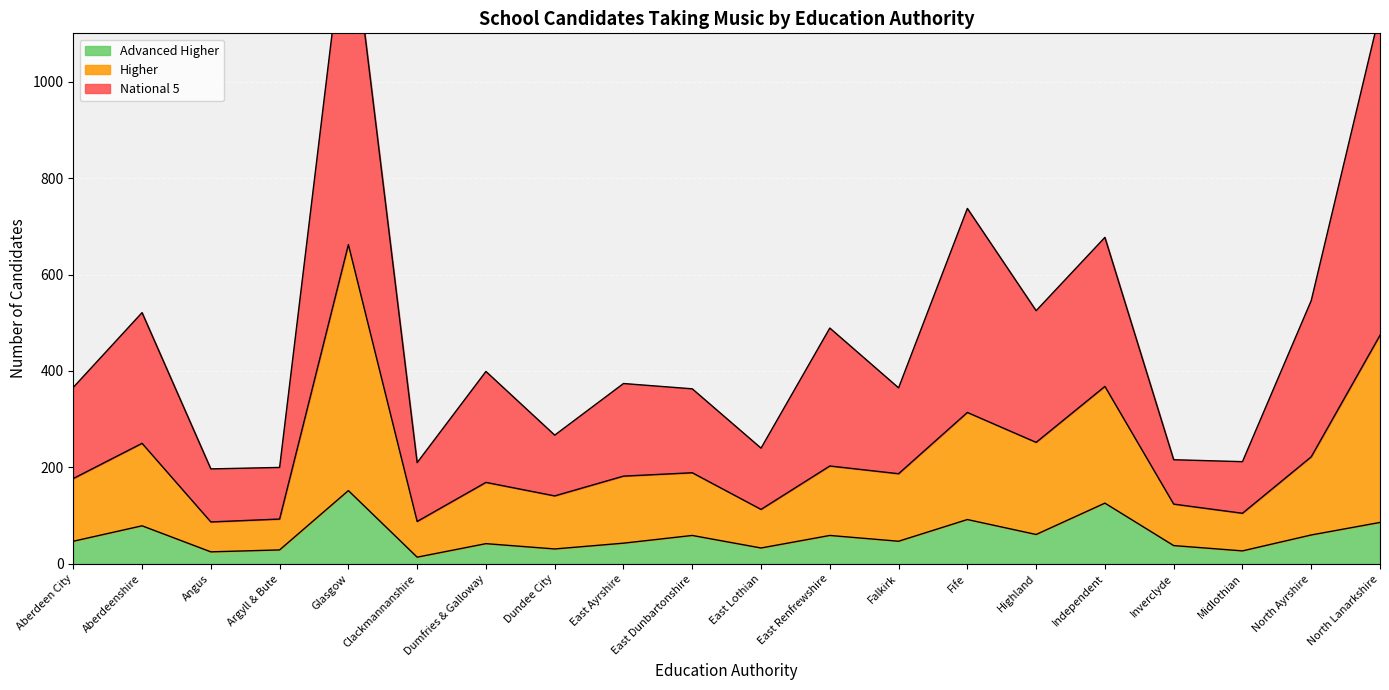

Where does the Advanced Higher series first go above 47?

Aberdeenshire